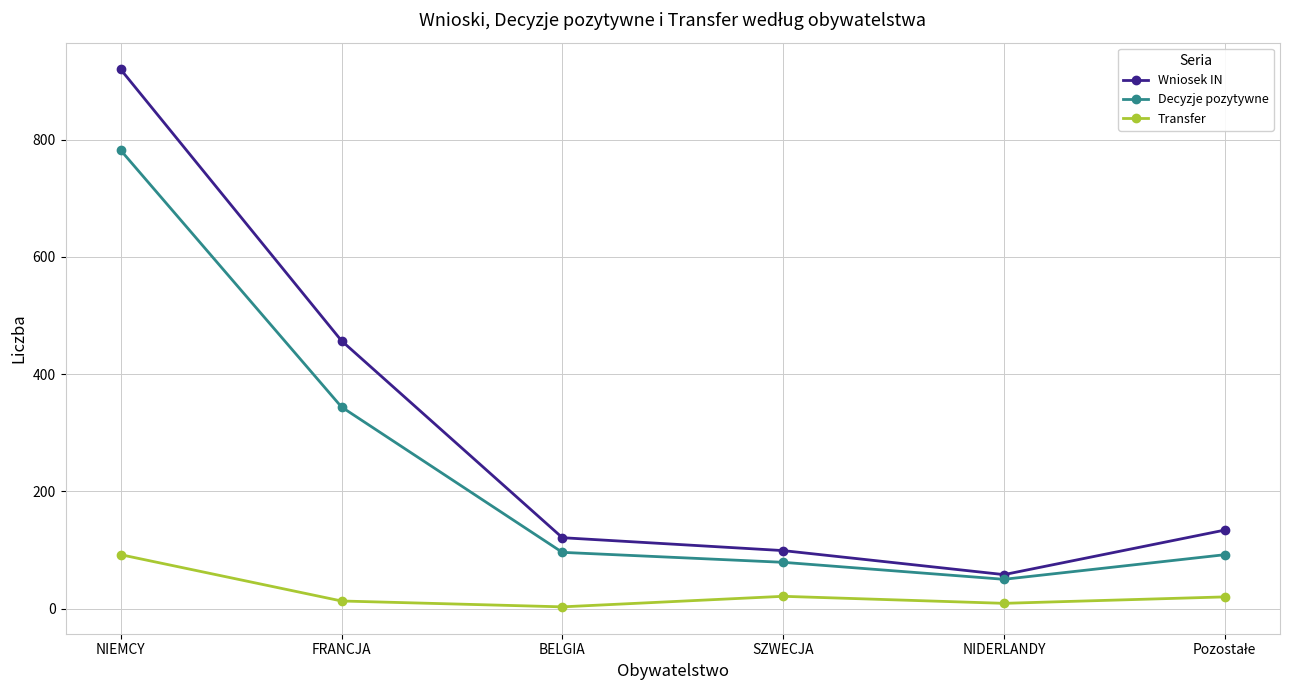

The value of Transfer at BELGIA is 3. True or false?

True